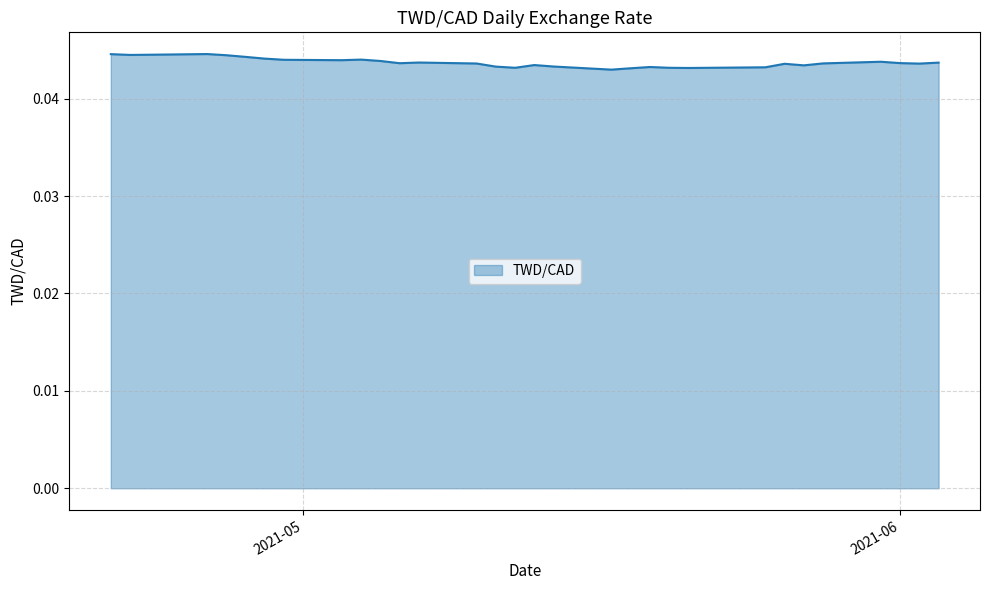

Does the chart have visible grid lines?

Yes